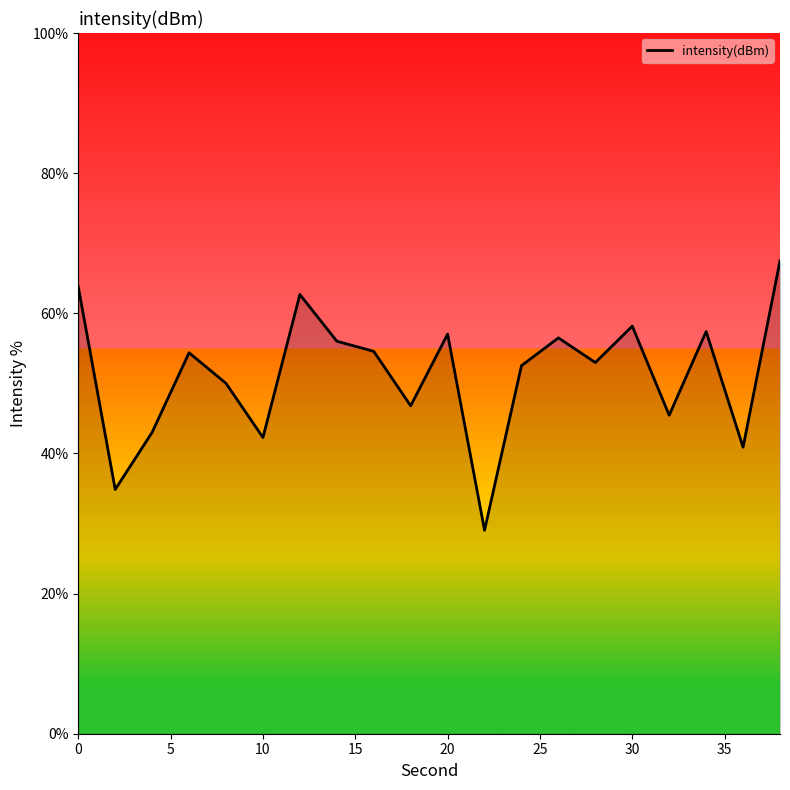

What is the greatest value displayed?

67.5